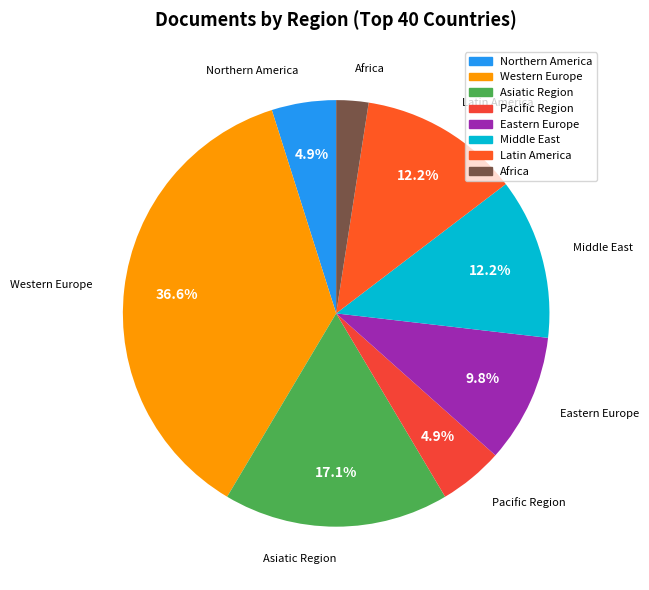

True or false: Africa accounts for 2% of the total.

True